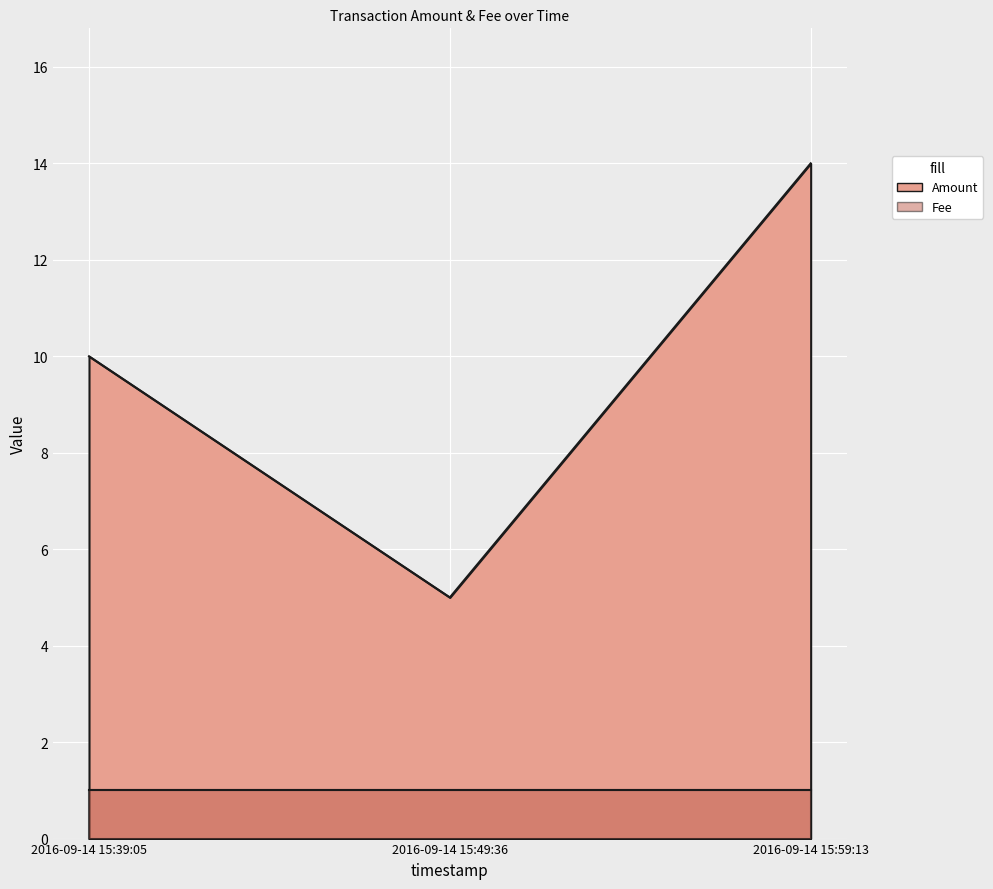

What is the ratio of the value at 2016-09-14 15:59:13 to the value at 2016-09-14 15:49:36?

2.8